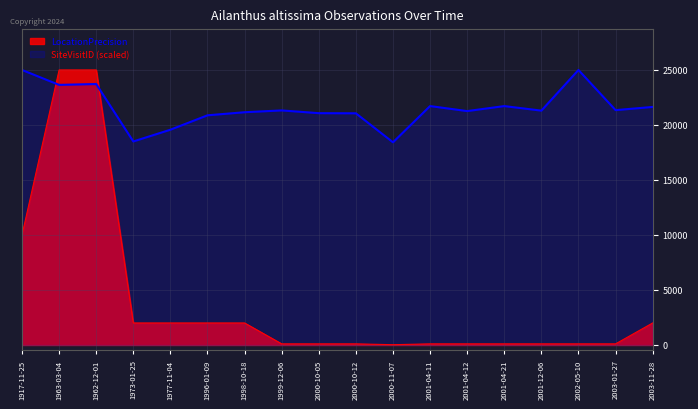

True or false: SiteVisitID and LocationPrecision intersect in this chart.

True